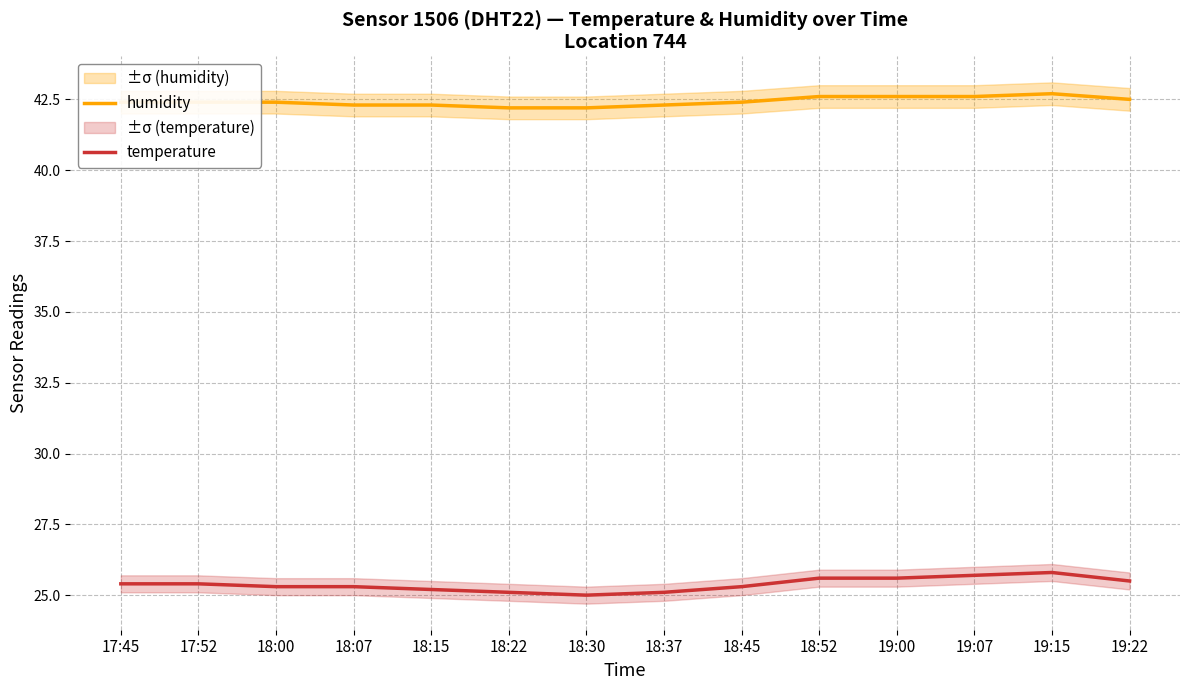

True or false: temperature and humidity intersect in this chart.

False